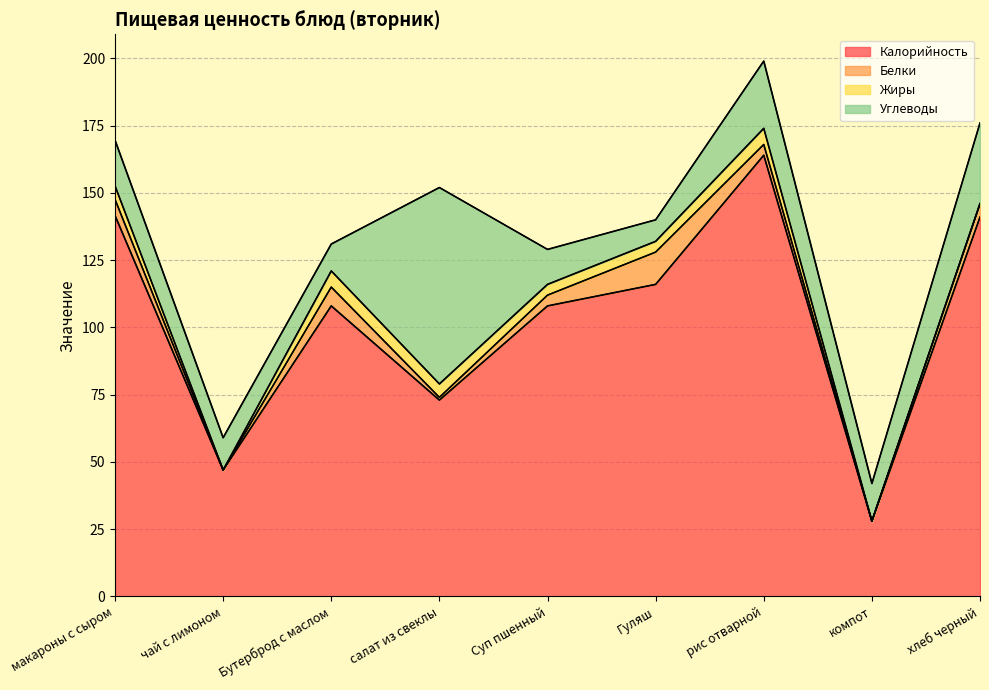

Reading left to right, transcribe all the data shown in this chart.

Калорийность: макароны с сыром=141.6	чай с лимоном=47.0	Бутерброд с маслом=108.0	салат из свеклы=73.0	Суп пшенный=108.0	Гуляш=116.0	рис отварной=164.0	компот=28.0	хлеб черный=141.0
Белки: макароны с сыром=6.0	чай с лимоном=0.0	Бутерброд с маслом=7.0	салат из свеклы=1.0	Суп пшенный=4.0	Гуляш=12.0	рис отварной=4.0	компот=0.0	хлеб черный=5.0
Жиры: макароны с сыром=5.0	чай с лимоном=0.0	Бутерброд с маслом=6.0	салат из свеклы=5.0	Суп пшенный=4.0	Гуляш=4.0	рис отварной=6.0	компот=0.0	хлеб черный=0.0
Углеводы: макароны с сыром=17.0	чай с лимоном=12.0	Бутерброд с маслом=10.0	салат из свеклы=73.0	Суп пшенный=13.0	Гуляш=8.0	рис отварной=25.0	компот=14.0	хлеб черный=30.0